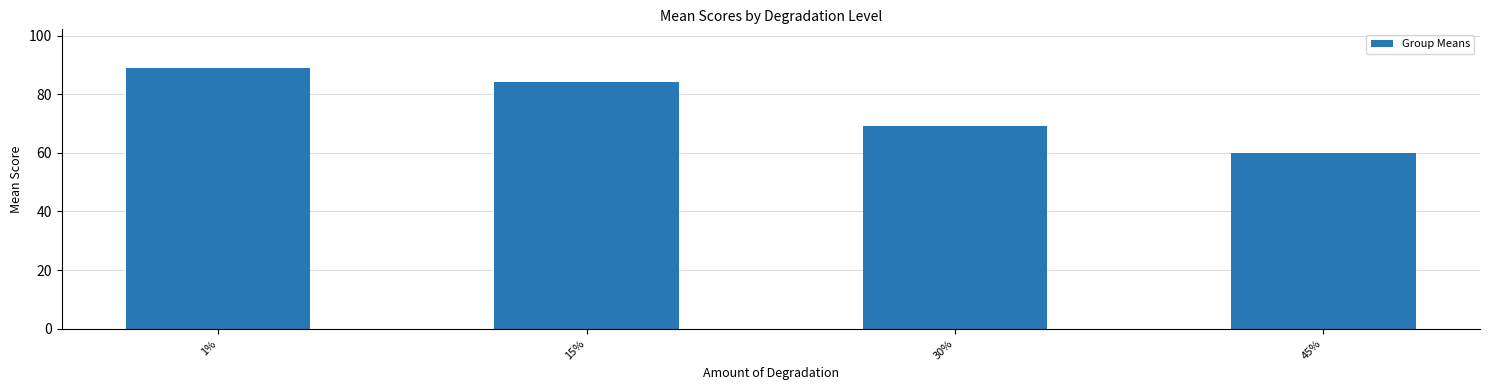

What position from the left is 30%?

3